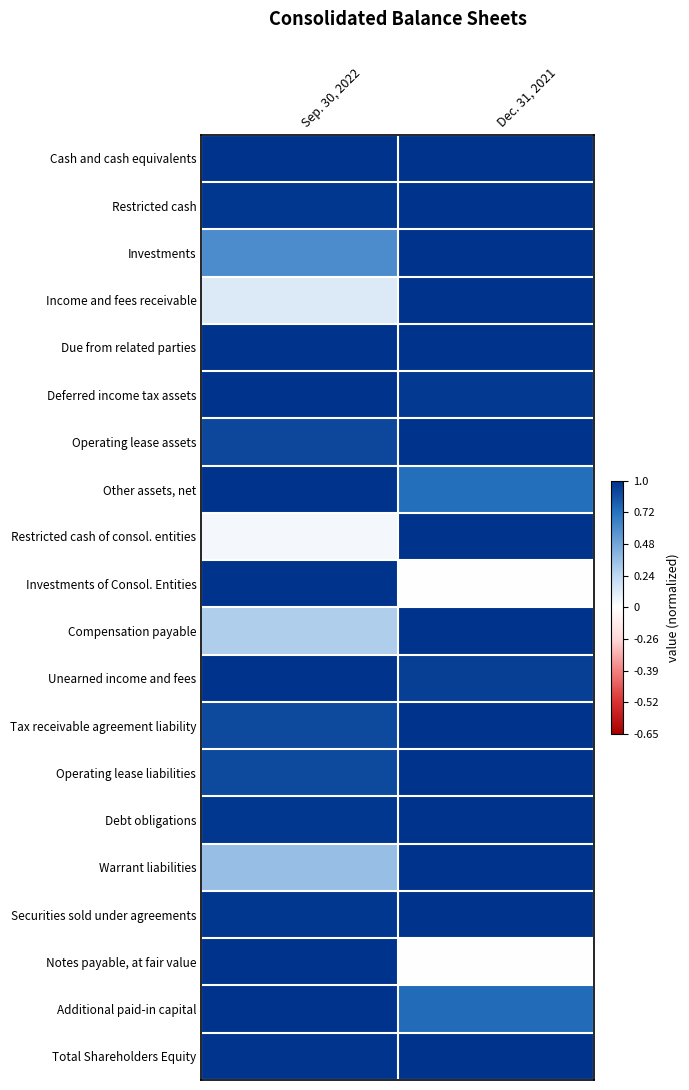

Which category has the highest value across all series?

Dec. 31, 2021